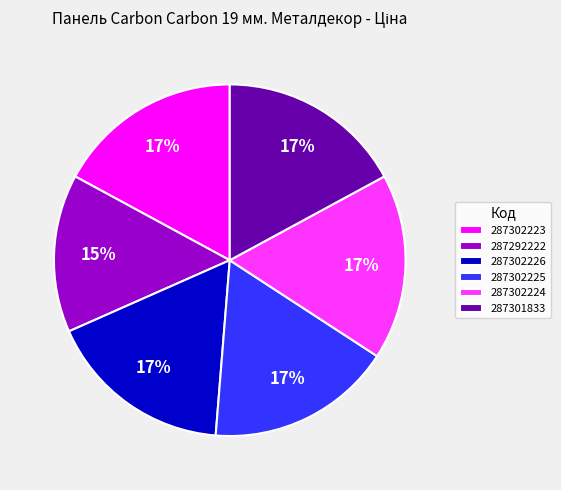

What is the ratio of the value at 287302224 to the value at 287301833?

1.0